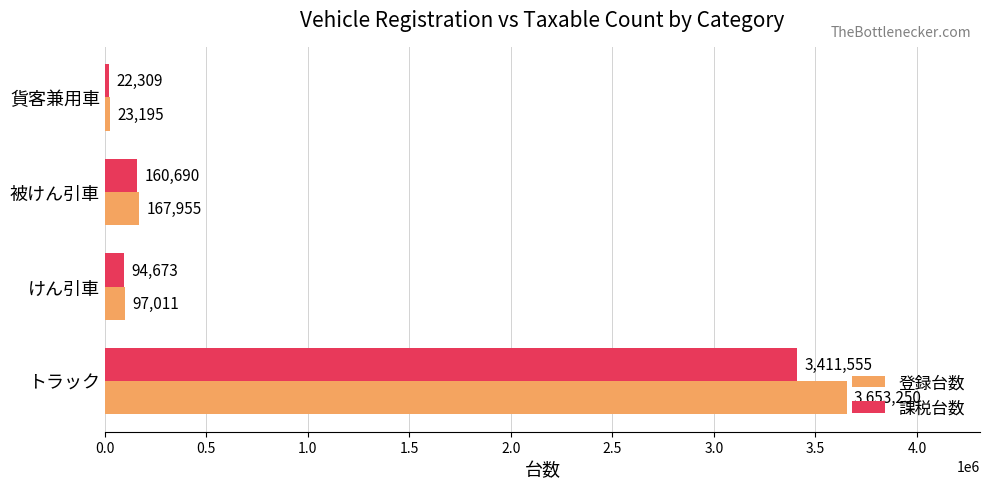

Read the 課税台数 value at けん引車, to the nearest 100.

94700